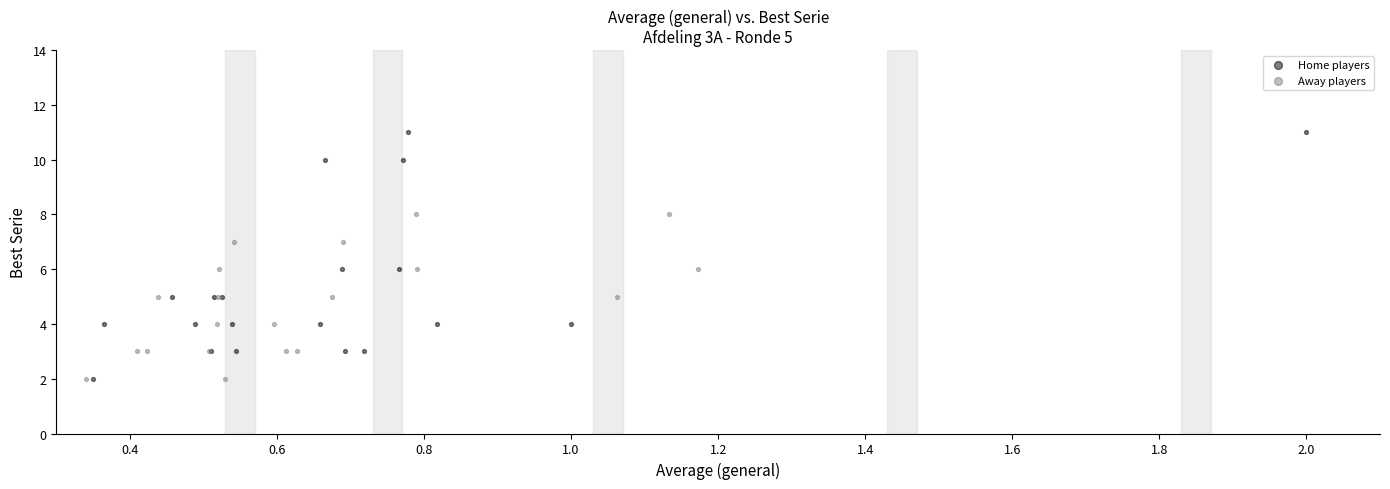

Which series reaches the maximum Y coordinate?

Home players